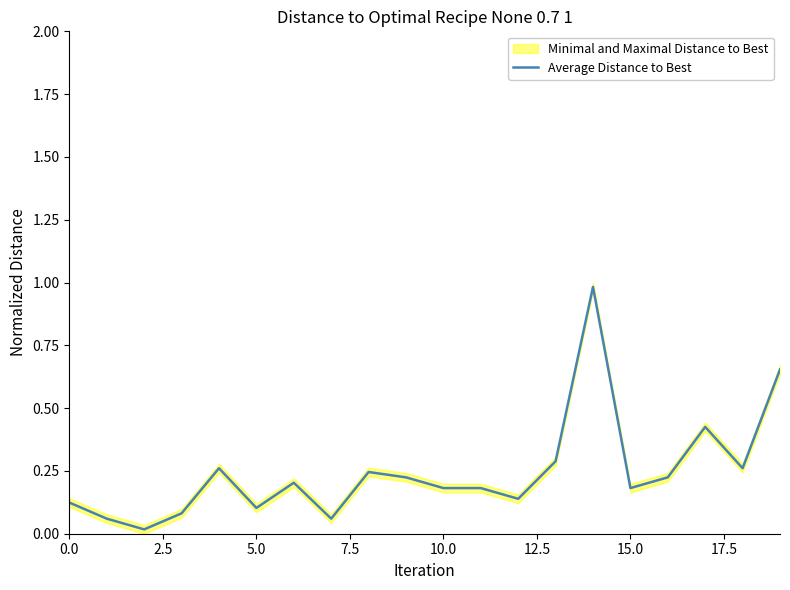

Is it true that the value at 11 is 0.1?

False